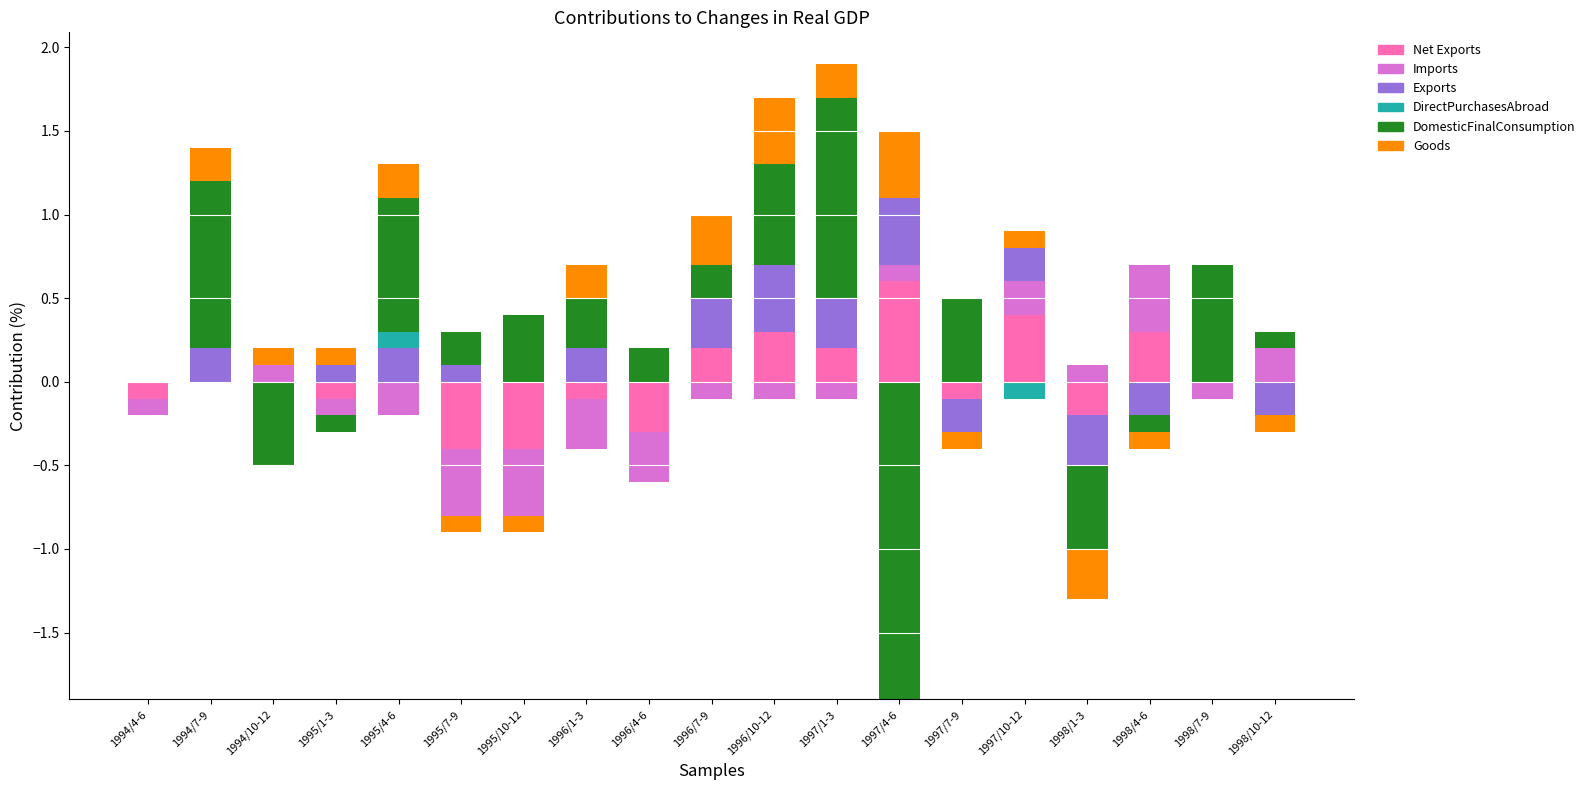

How many categories are shown in the chart?

19